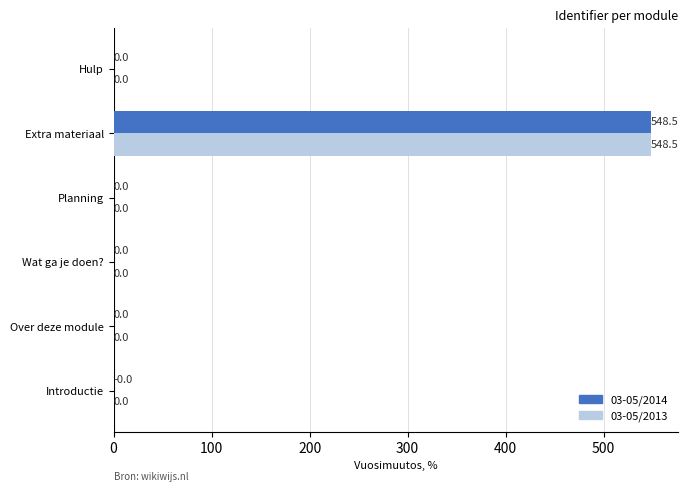

What is the maximum value for 03-05/2013?

548.5